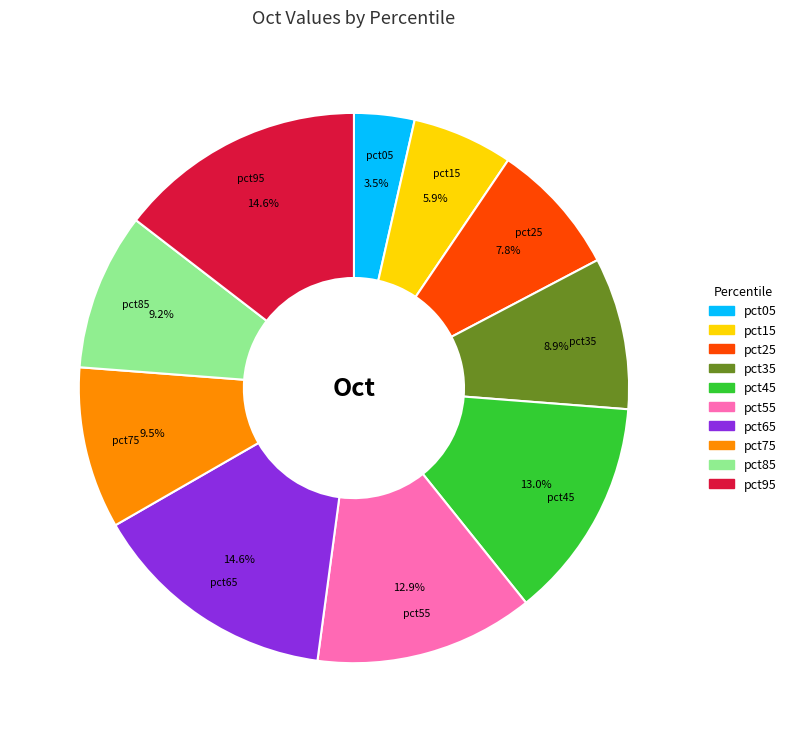

What is the smallest slice in the pie chart?

pct05